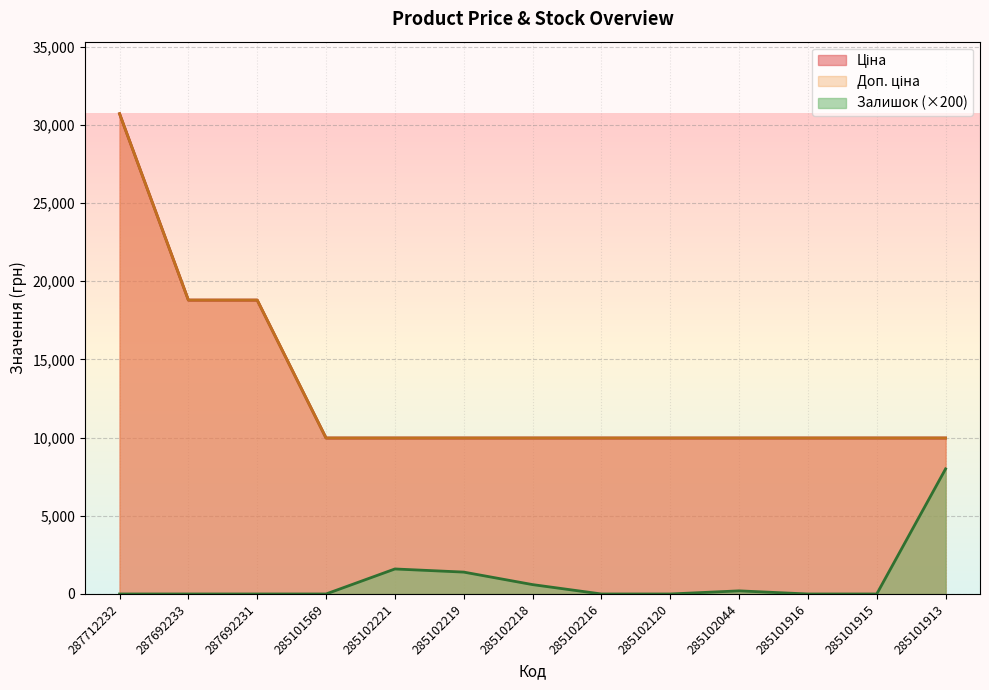

Which label corresponds to the smallest value in the chart?

287712232